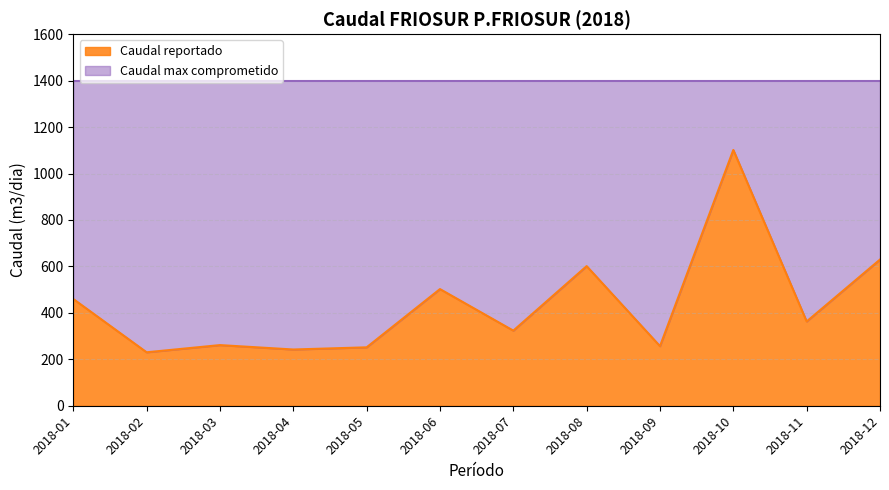

At which category does the data reach its first local peak?

2018-03